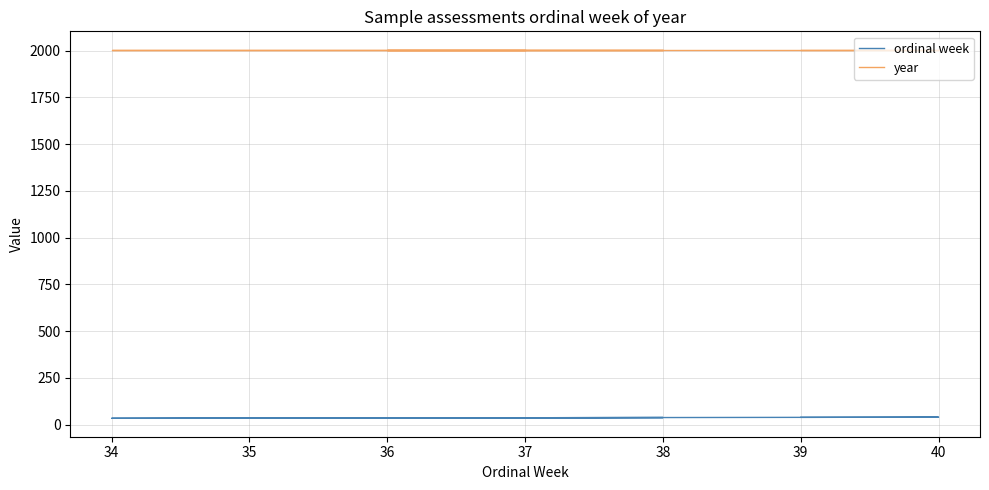

The value of ordinal week at 38 is 38. True or false?

True